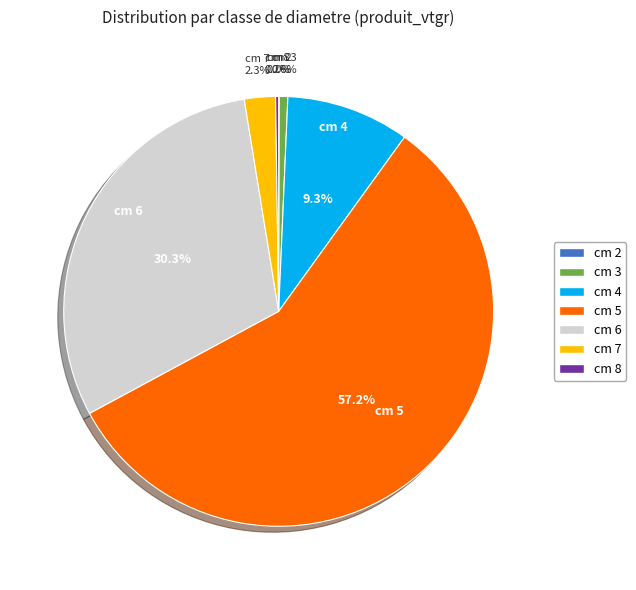

What is the majority slice?

cm 5